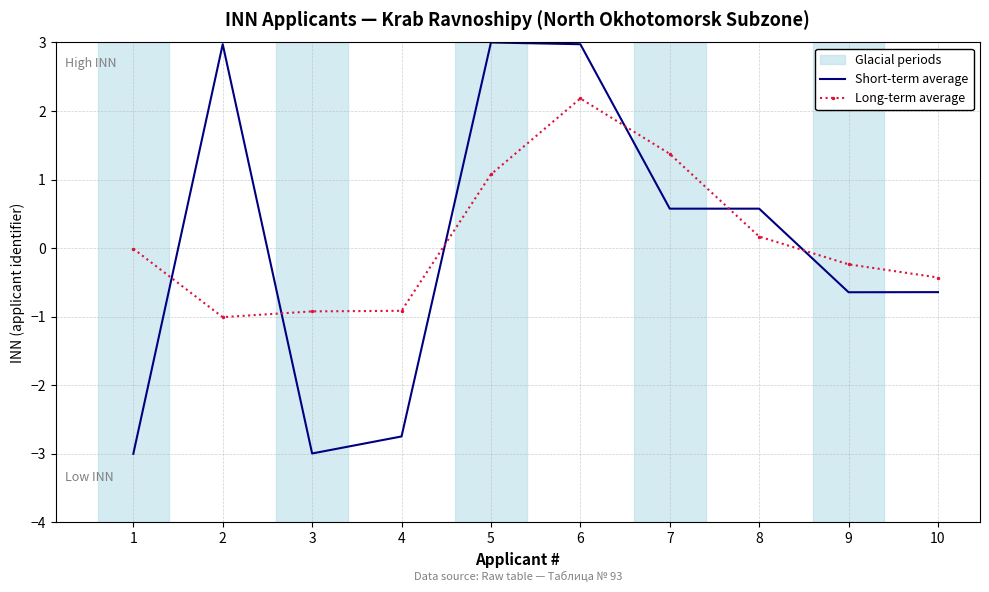

Which series has the largest range (max minus min)?

Short-term average